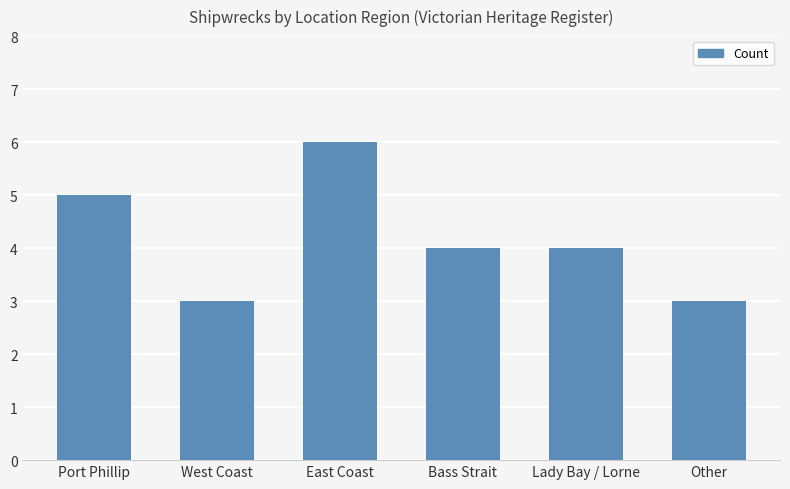

At which label does the data first exceed 4?

Port Phillip